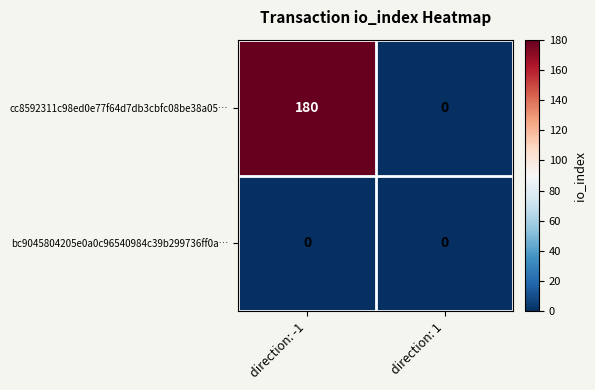

Which series has the largest range (max minus min)?

cc8592311c98ed0e77f64d7db3cbfc08be38a05…